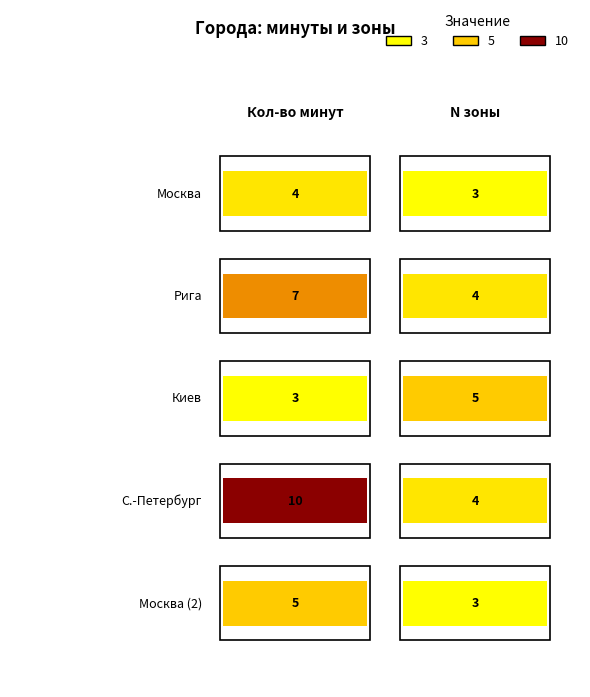

Reading right to left, list all the values displayed in this chart.

Москва: 3	4
Рига: 4	7
Киев: 5	3
С.-Петербург: 4	10
Москва2: 3	5